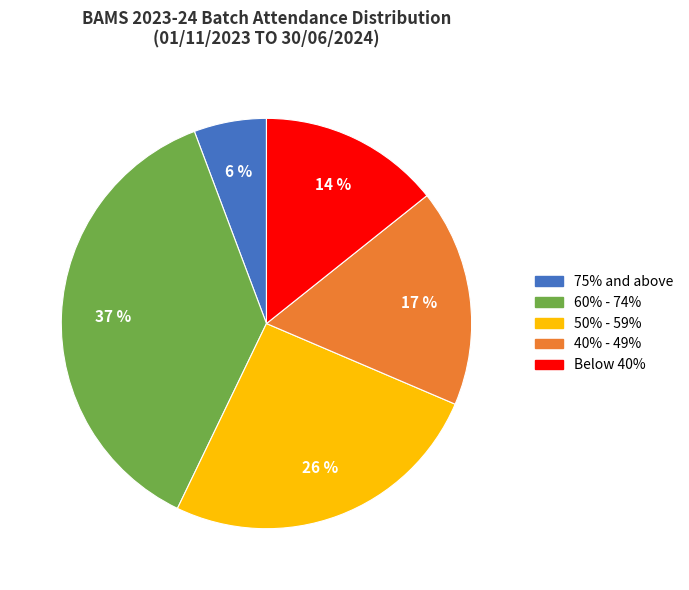

Is there any slice that represents more than half of the pie?

No